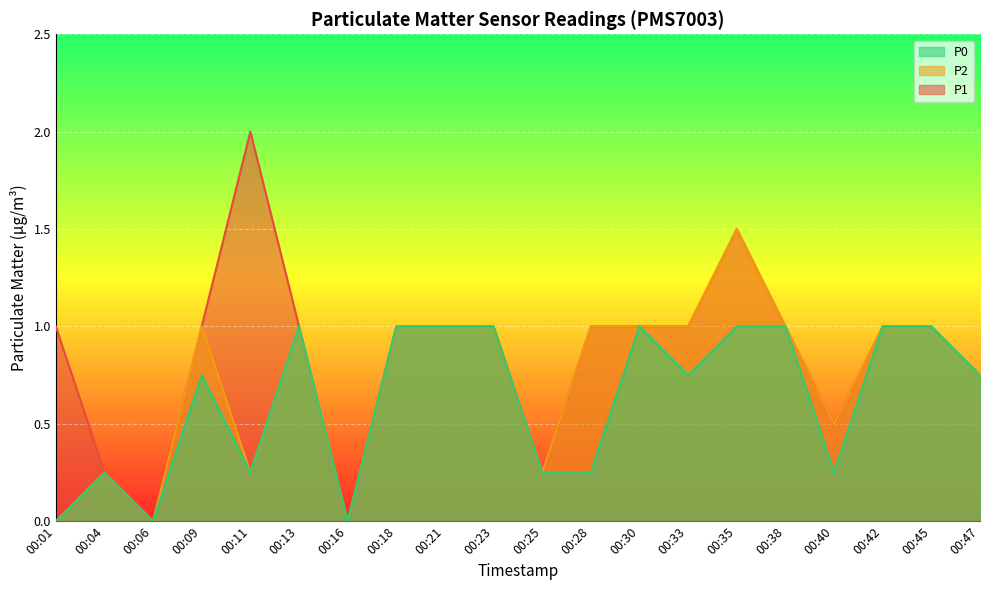

In P1, how many points are higher than both neighbors (excluding endpoints)?

2